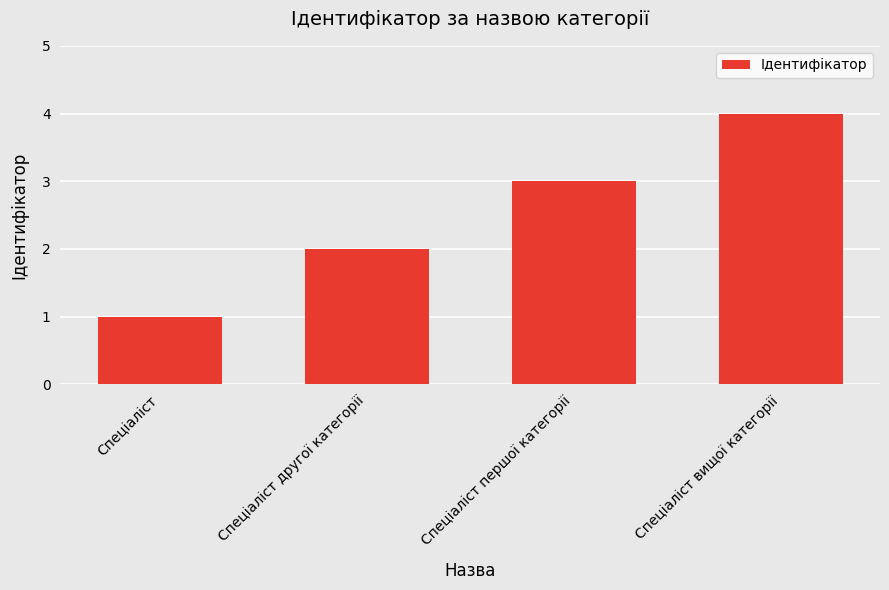

Reading left to right, what are all the values shown in this chart?

Спеціаліст=1	Спеціаліст другої категорії=2	Спеціаліст першої категорії=3	Спеціаліст вищої категорії=4